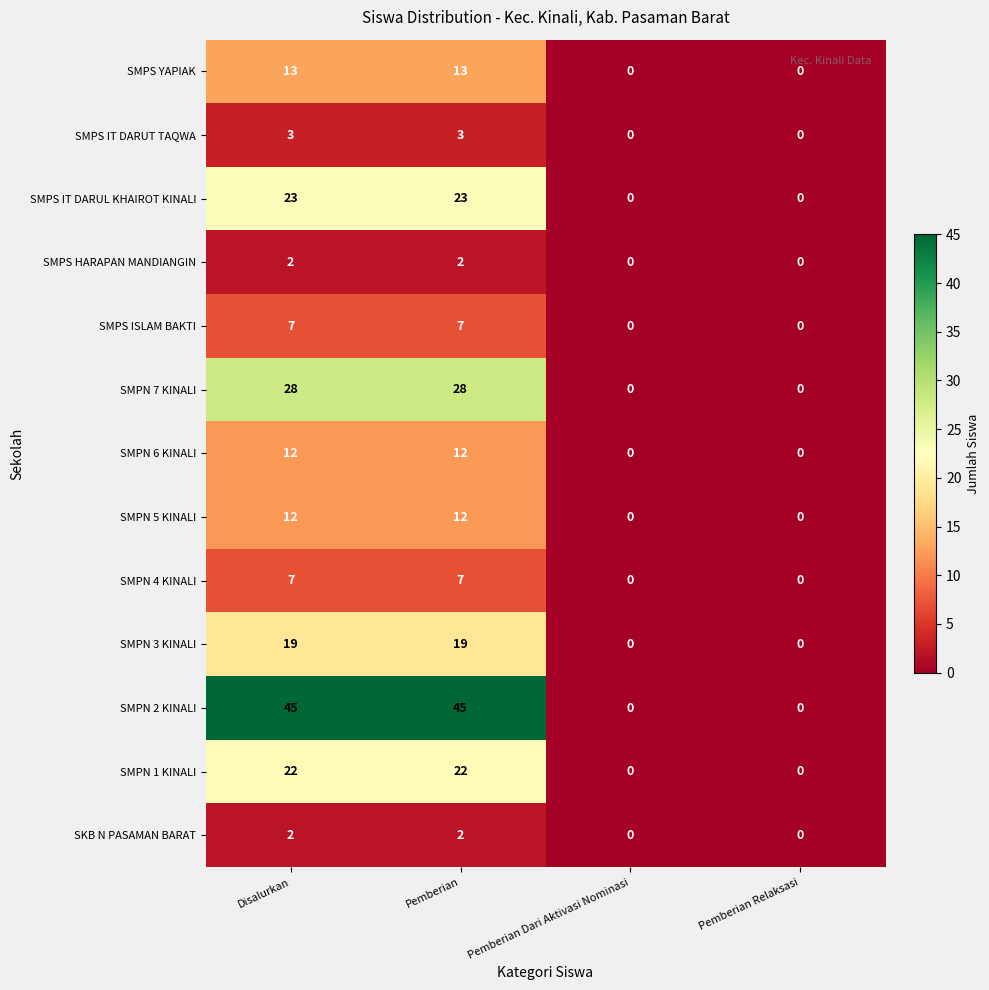

Which series has the widest spread of values?

SMPN 2 KINALI